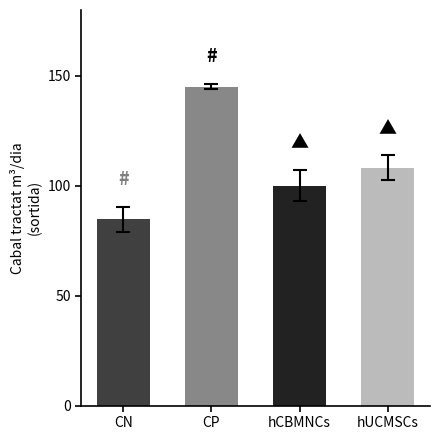

List the labels in order of value, smallest first.

CN, hCBMNCs, hUCMSCs, CP